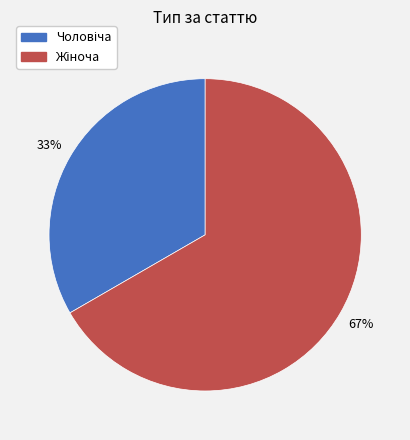

Does any single category account for the majority?

Yes